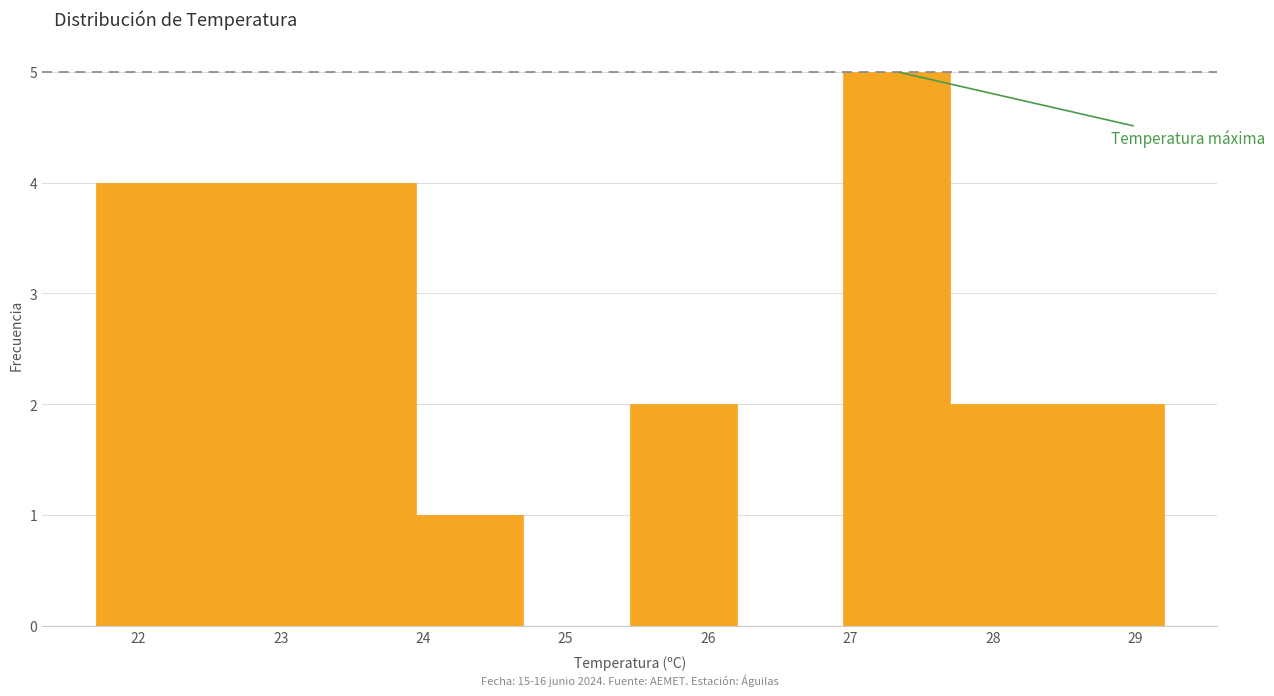

Which range on the x-axis has the tallest bar?

26.95 to 27.70